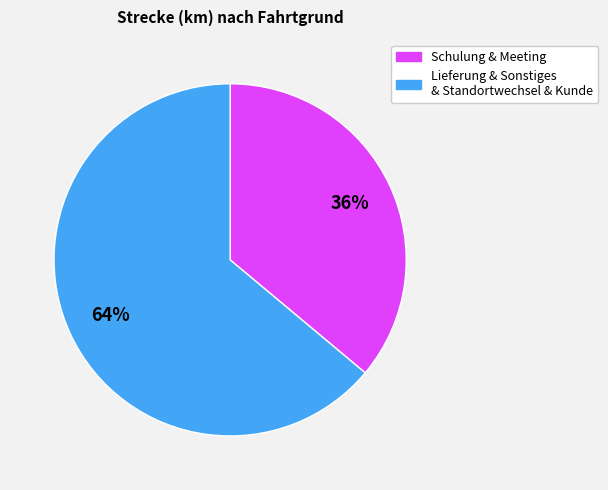

To the nearest percent, what is the average slice percentage?

50%